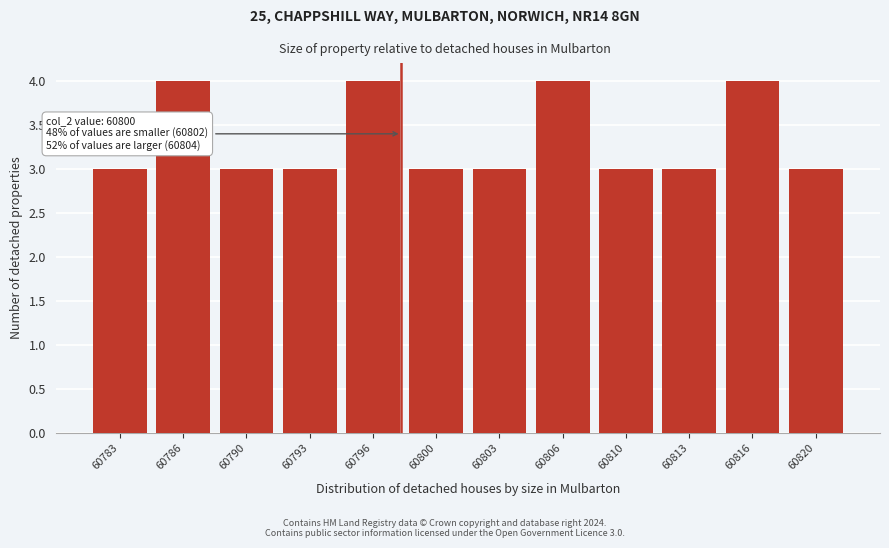

Reading left to right, what are all the values shown in this chart?

3	4	3	3	4	3	3	4	3	3	4	3